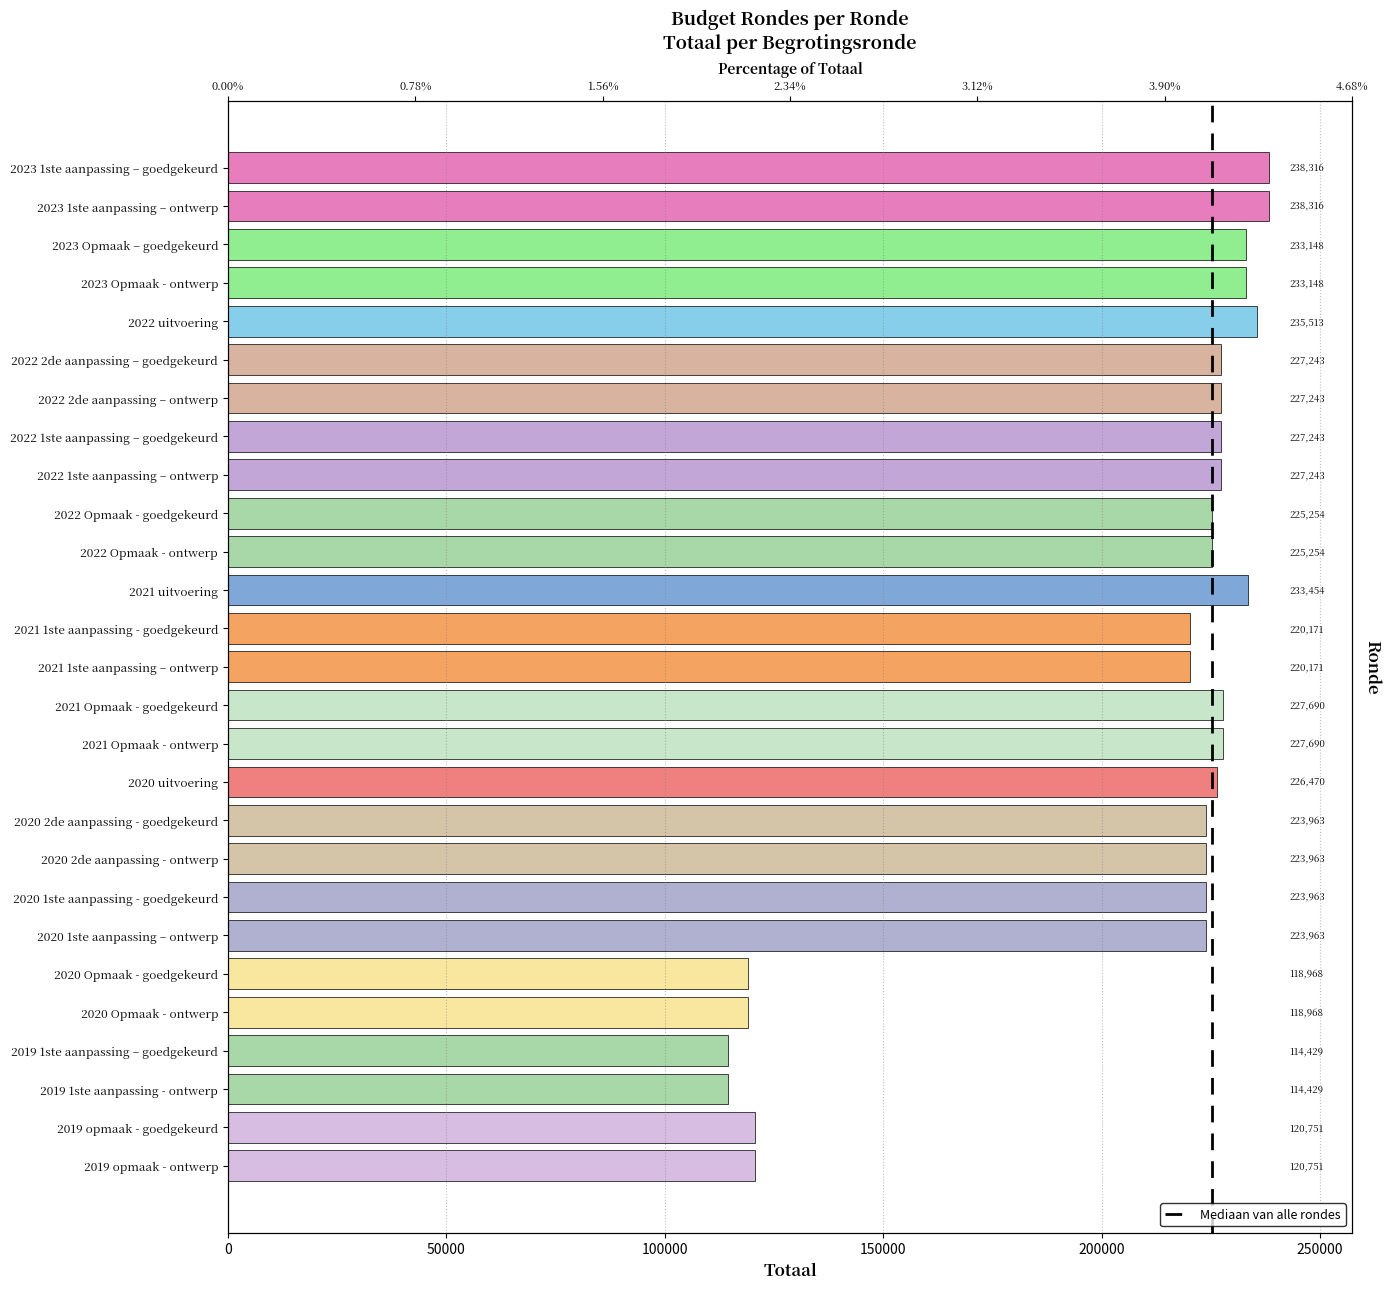

How many data points are less than 225254?

12